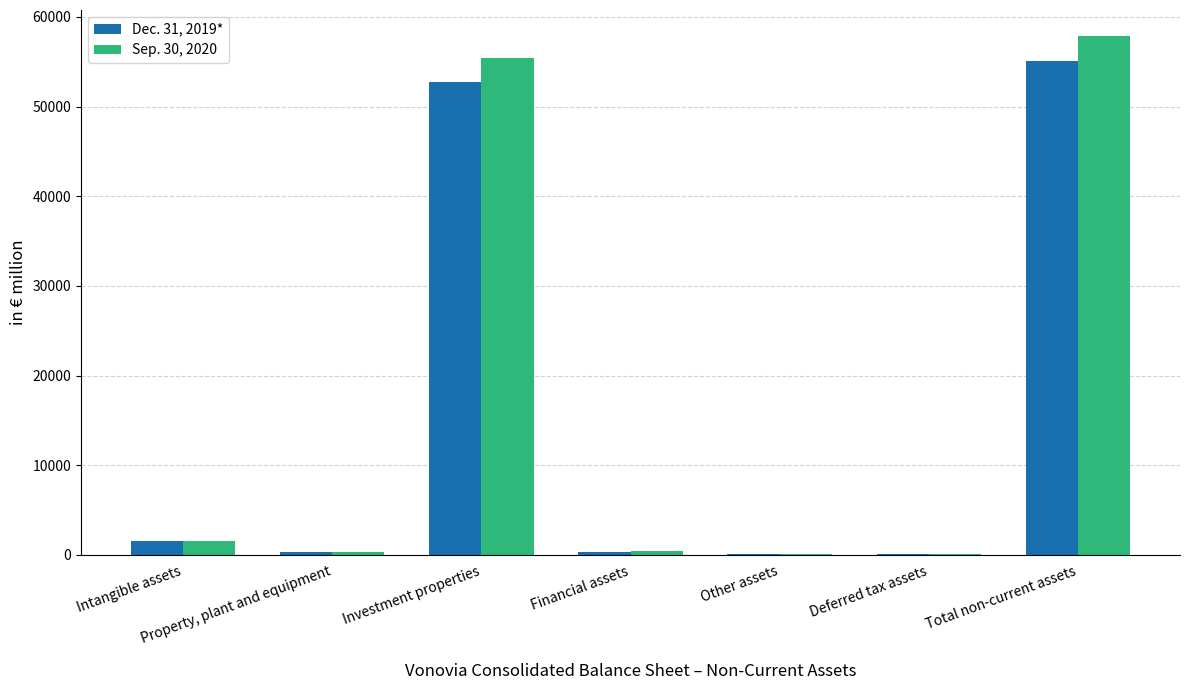

Is it true that Sep. 30, 2020 equals 25769.2 at Total non-current assets?

False